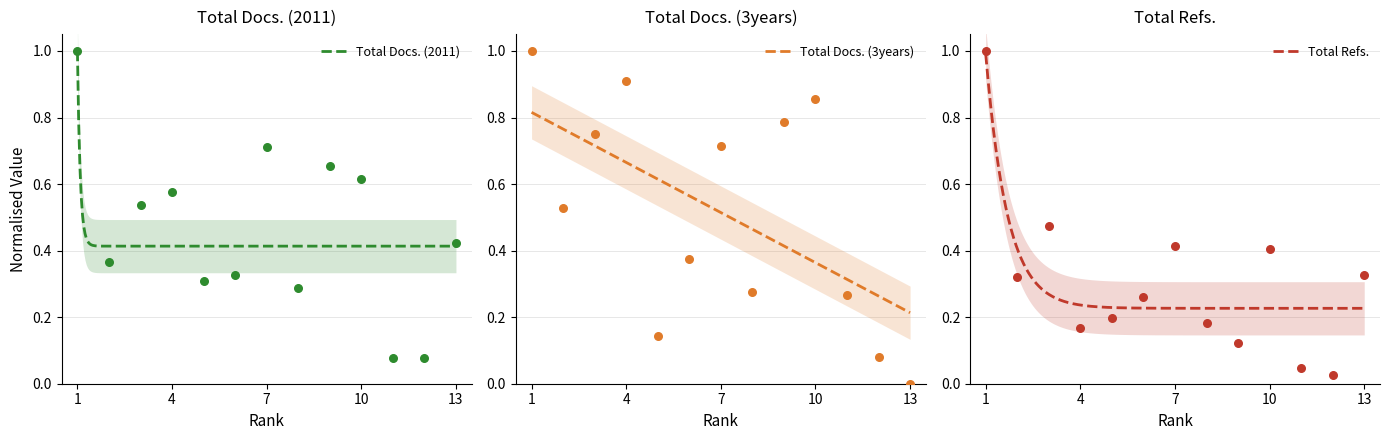

What are all the series names shown in the legend?

Total Docs. (2011), Total Docs. (3years), Total Refs.